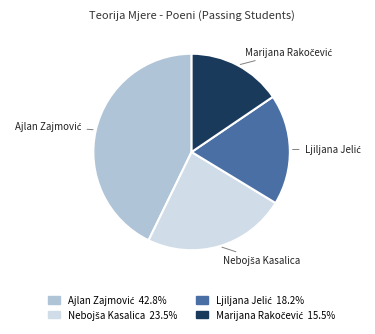

Is there a majority slice in this chart?

No